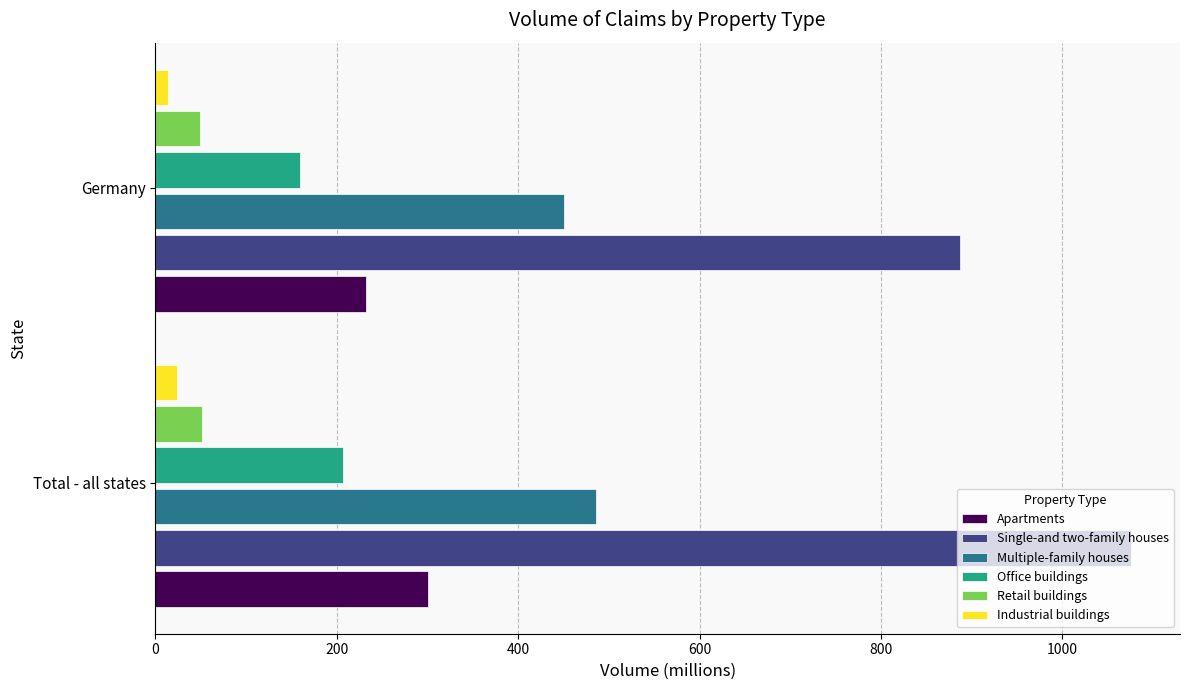

At how many categories does at least one series exceed 165?

2